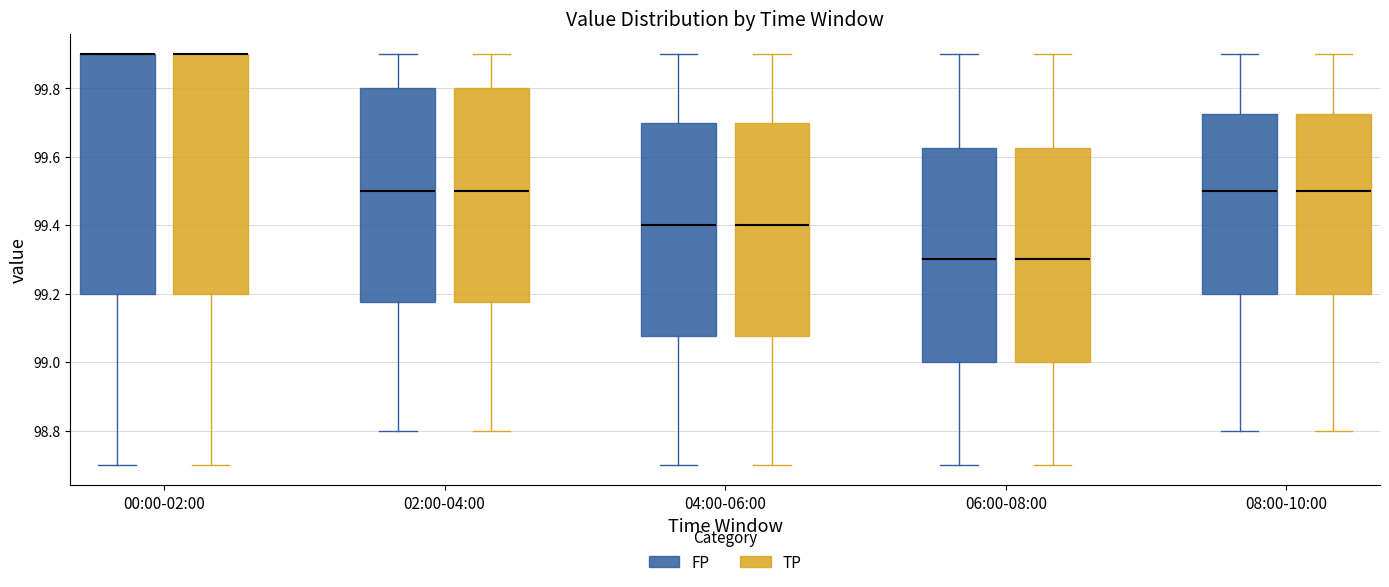

Where is the upper edge of the box for 00:00-02:00 (FP) on the y-axis? The values are not printed on the chart, so give them approximately, as read against the axis.

99.90